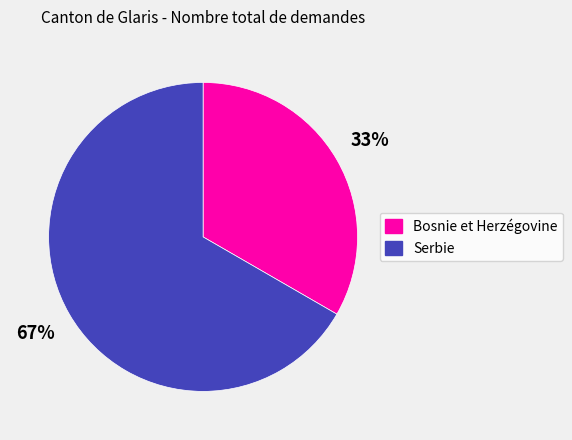

What percentage is the Bosnie et Herzégovine slice, to the nearest percent?

33%